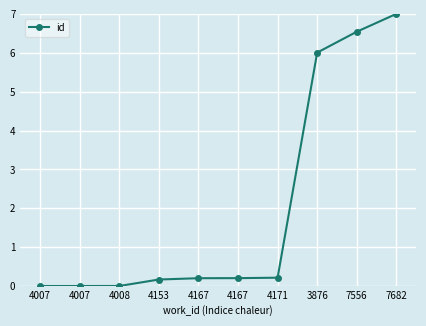

At which label is the value closest to 3?

4171